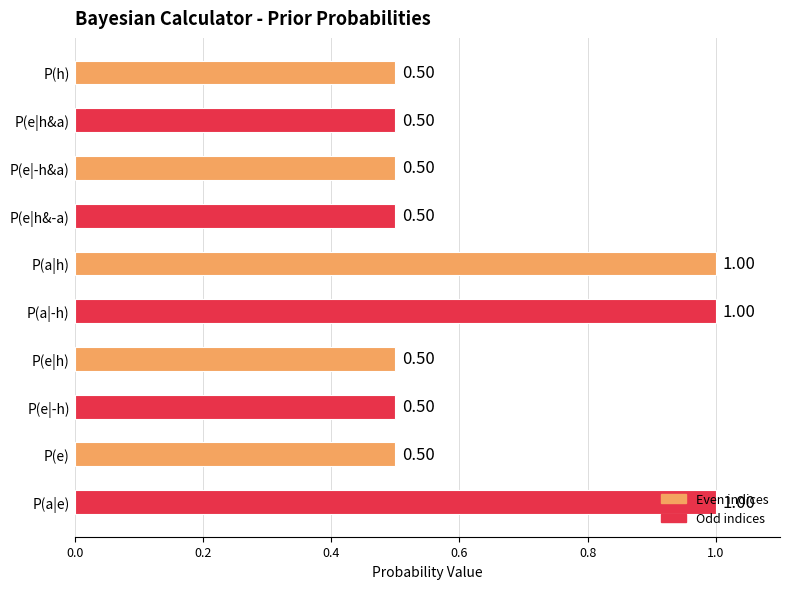

What is the sum of the values at P(e|h&a) and P(e|-h)?

1.0